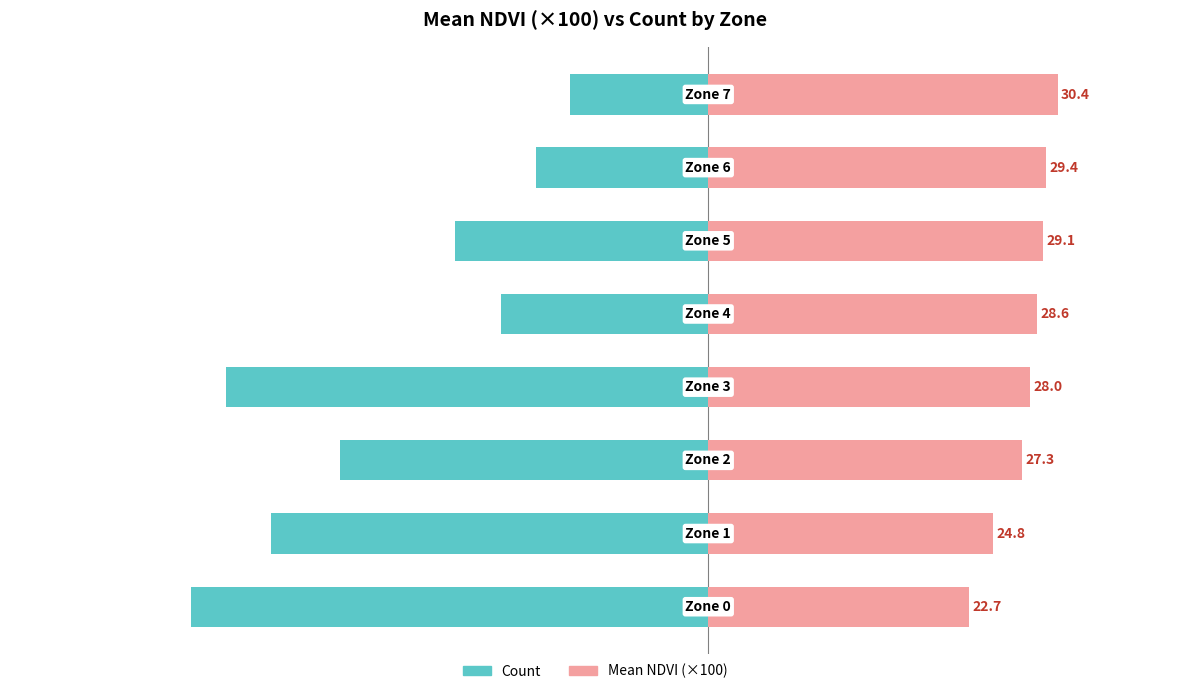

Rank the series by their average value, from lowest to highest.

Count, Mean NDVI (×100)